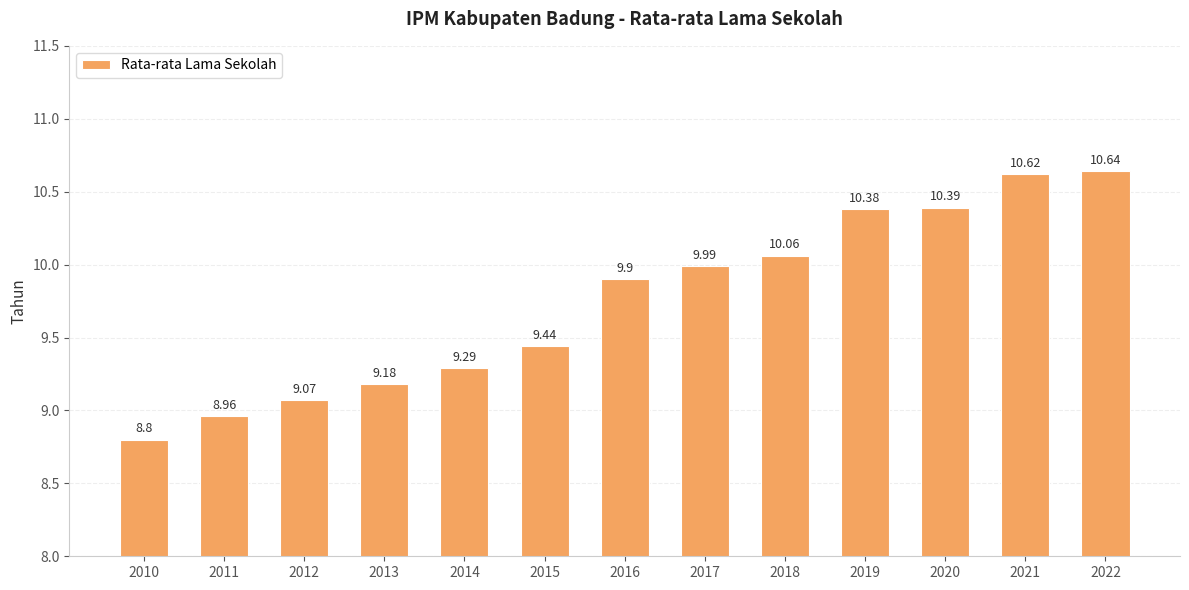

Does the chart contain any negative values?

No